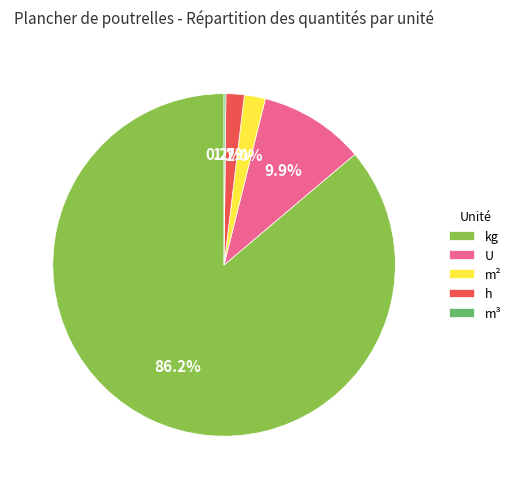

What is the largest slice in the pie chart?

kg